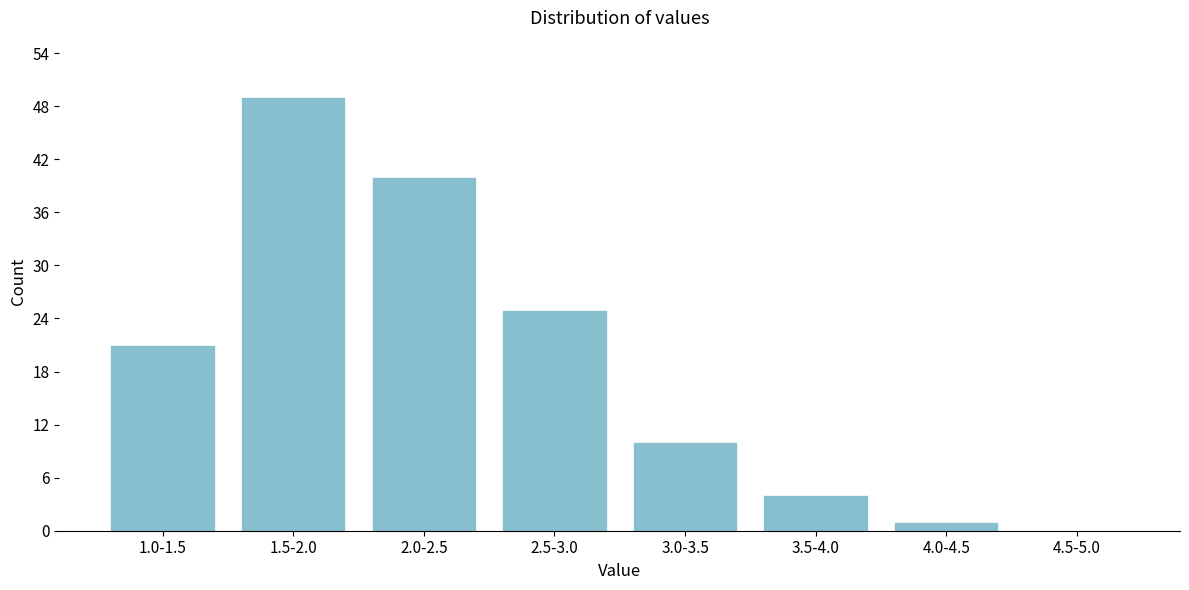

Reading right to left, transcribe all the data shown in this chart.

4.5-5.0=0	4.0-4.5=1	3.5-4.0=4	3.0-3.5=10	2.5-3.0=25	2.0-2.5=40	1.5-2.0=49	1.0-1.5=21